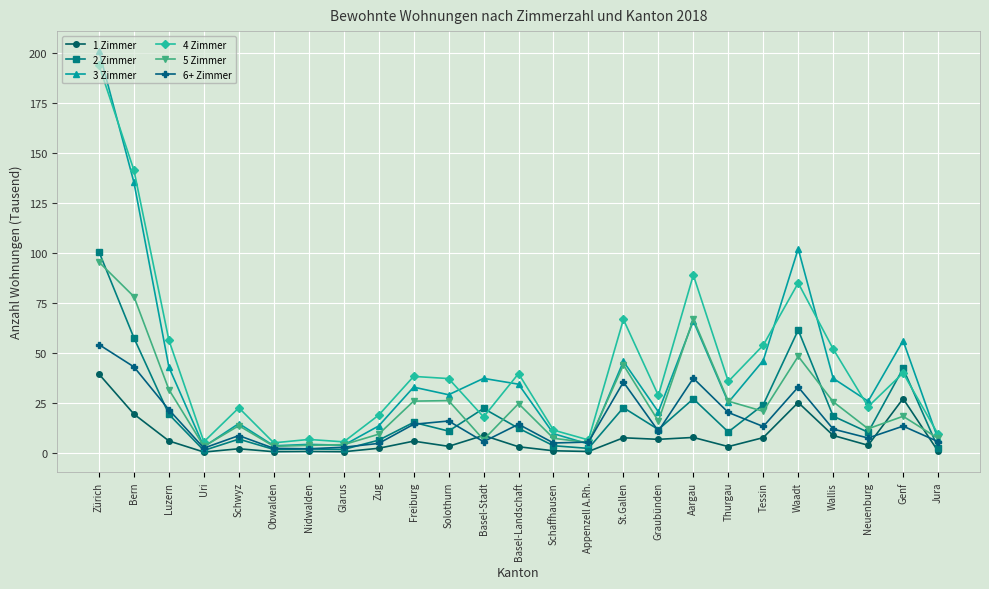

At which category is the sum across all series the highest?

Zürich